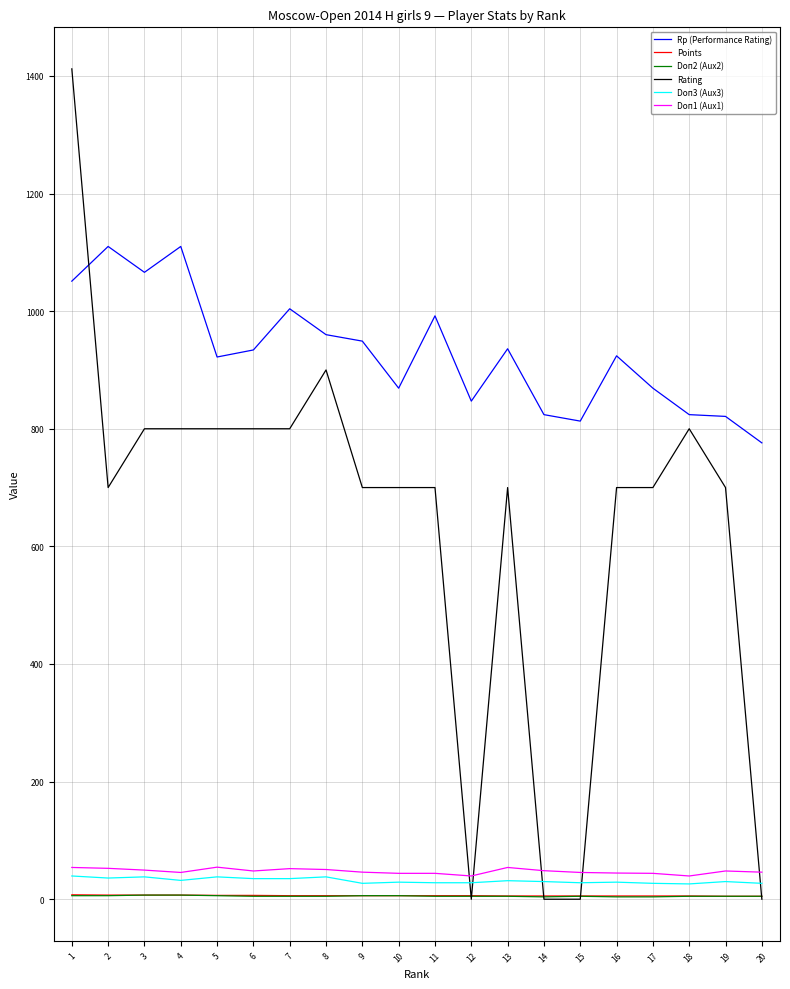

What is the difference between the Points values at 1 and 10?

1.5